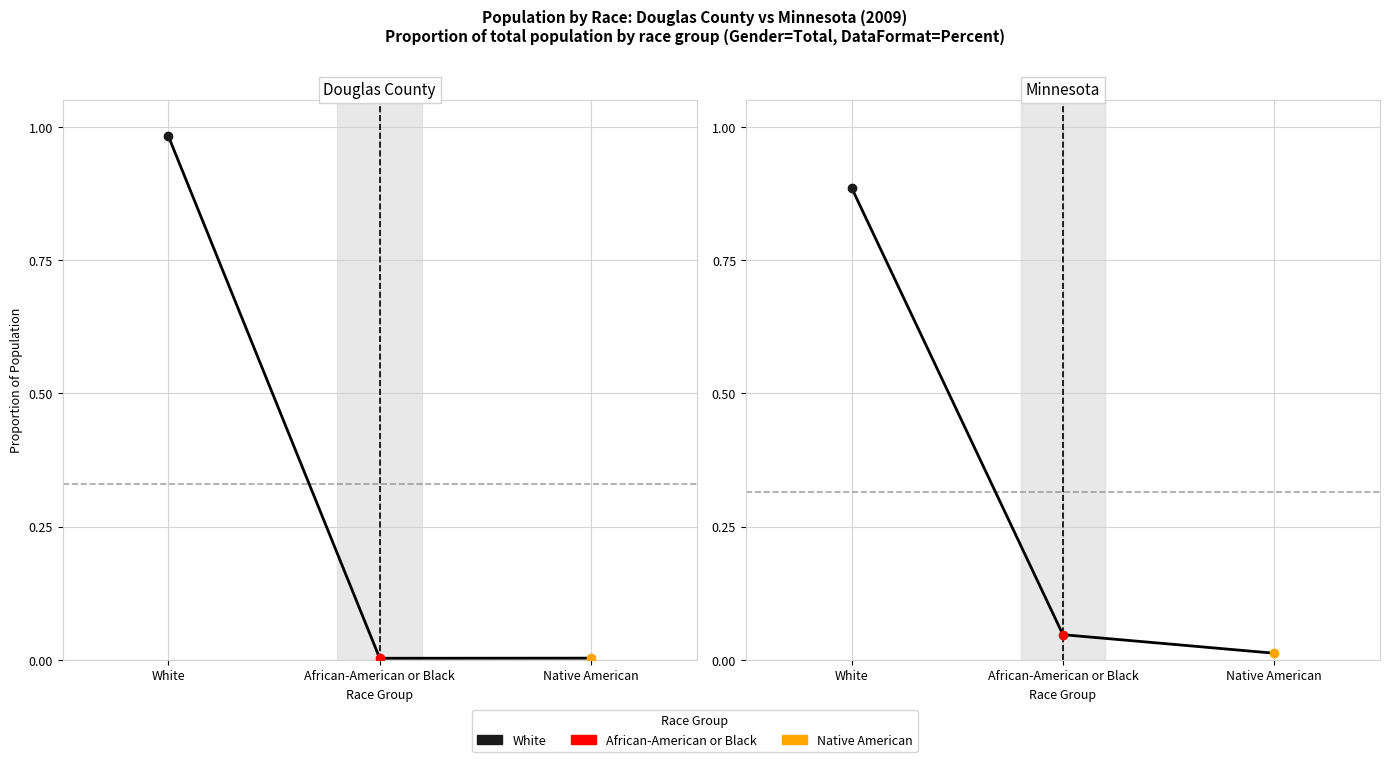

Which label corresponds to the smallest value in the chart?

African-American or Black